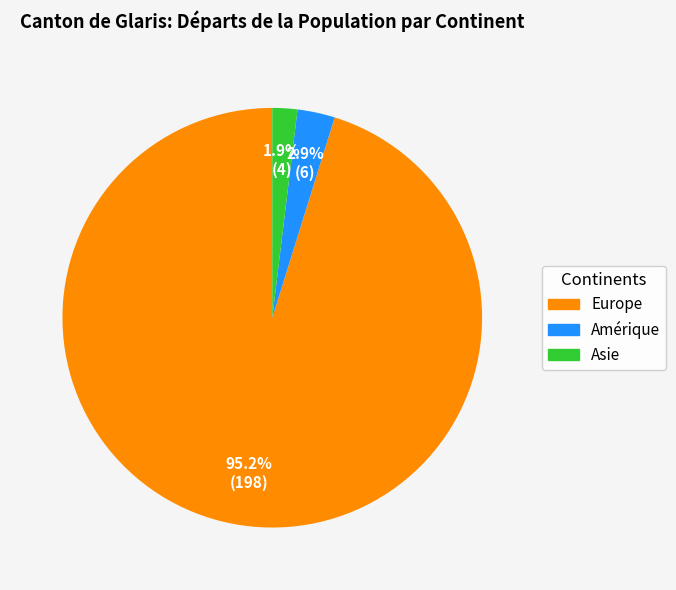

Is it true that Europe is 84% of the pie?

False